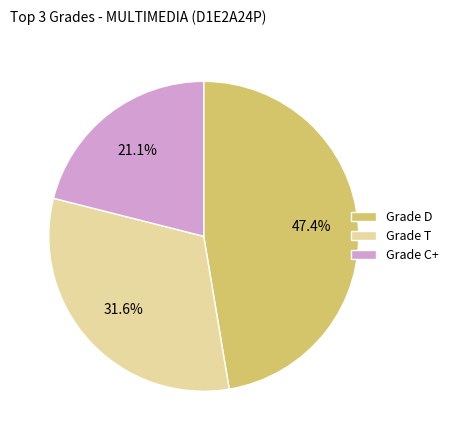

How many slices are in this pie chart?

3